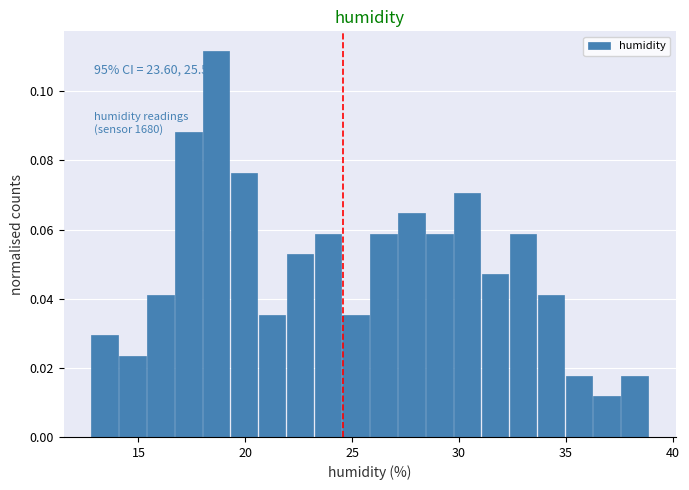

Read against the x-axis, roughly where is the centre of the tallest bar?

18.5